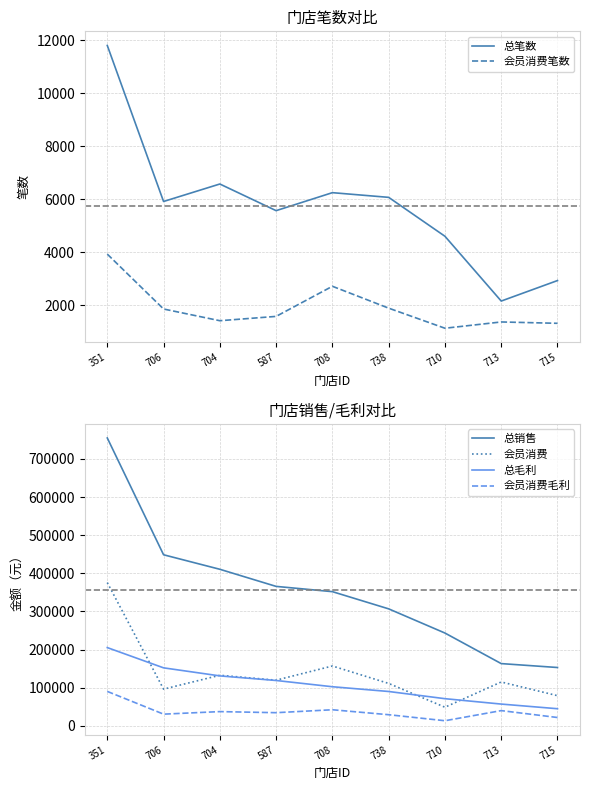

True or false: 总笔数 has more than 0 points higher than both neighbors.

True